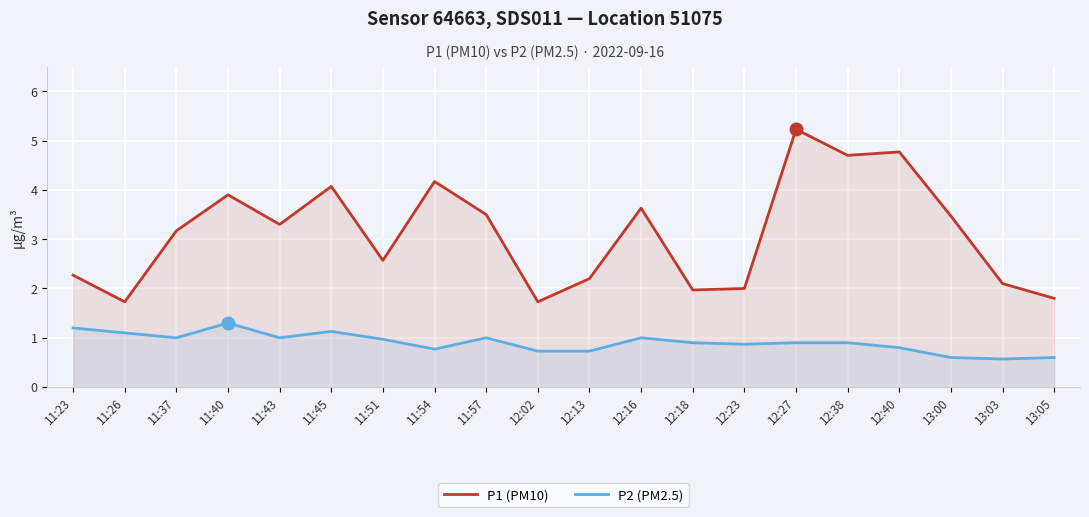

At which label does P1 (PM10) first exceed 3?

11:37